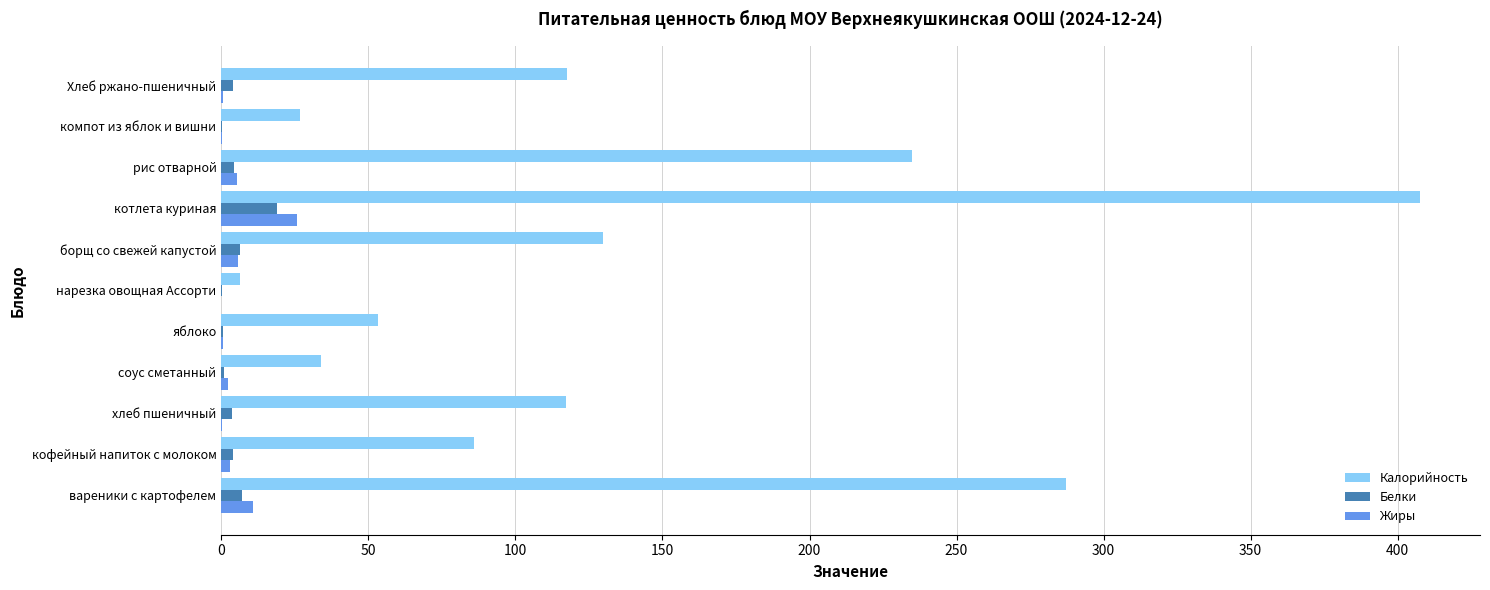

Where is Калорийность nearest to the value 206?

рис отварной